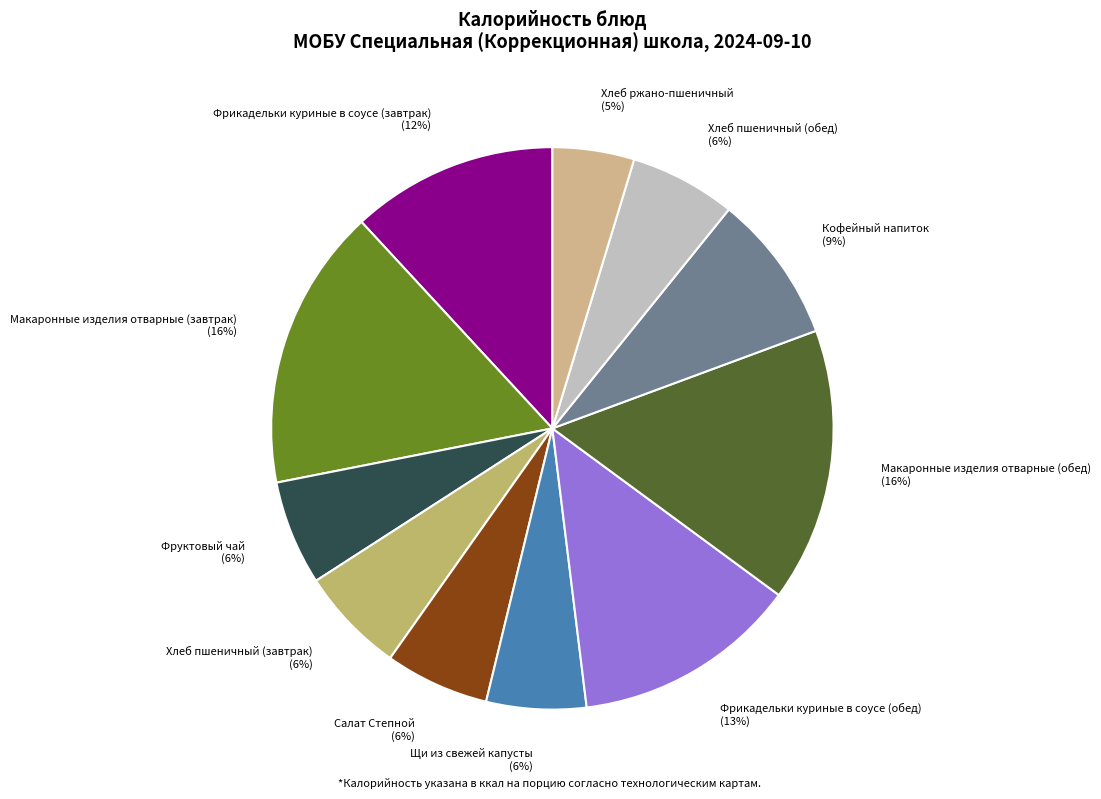

Which has a higher value, Макаронные изделия отварные (обед) or Щи из свежей капусты?

Макаронные изделия отварные (обед)